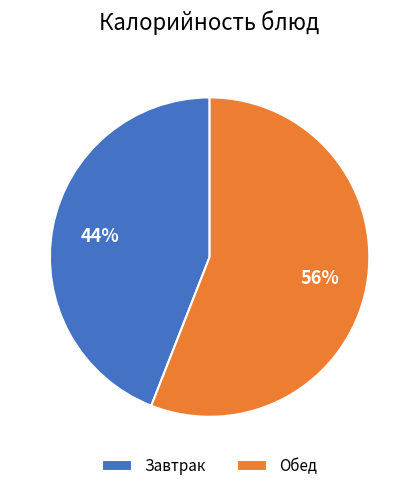

Is there any slice that represents more than half of the pie?

Yes